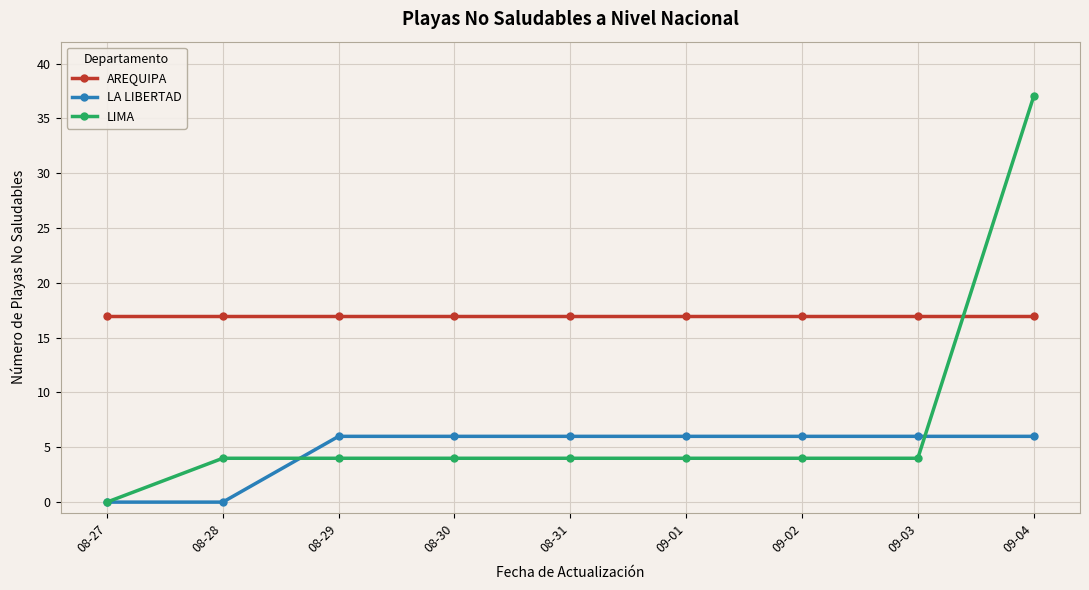

Which series has the widest spread of values?

LIMA